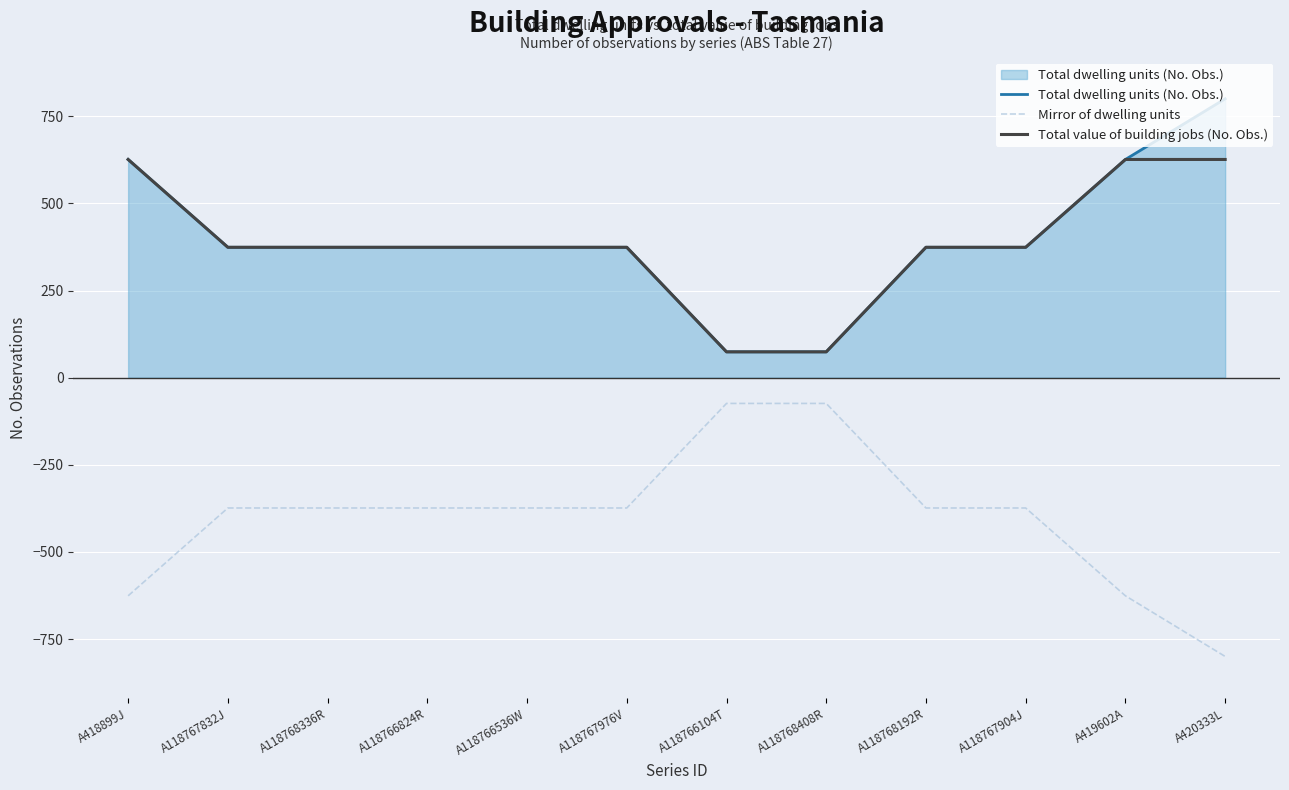

True or false: Mirror of dwelling units and Total value of building jobs (No. Obs.) intersect in this chart.

False